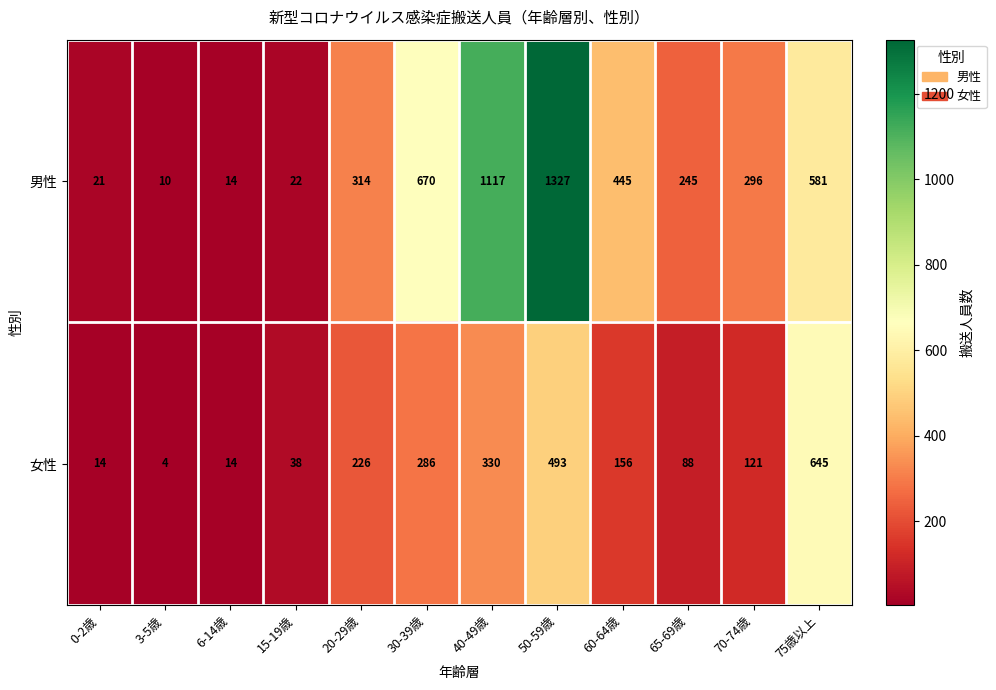

The value of 女性 at 3-5歳 is 6. True or false?

False